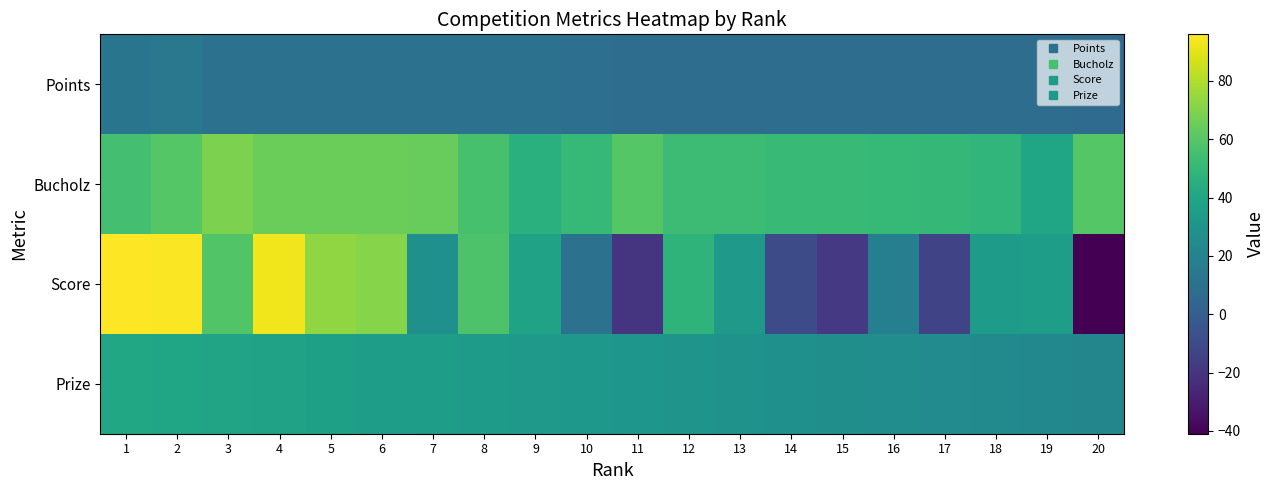

At which category is the sum across all series the highest?

2